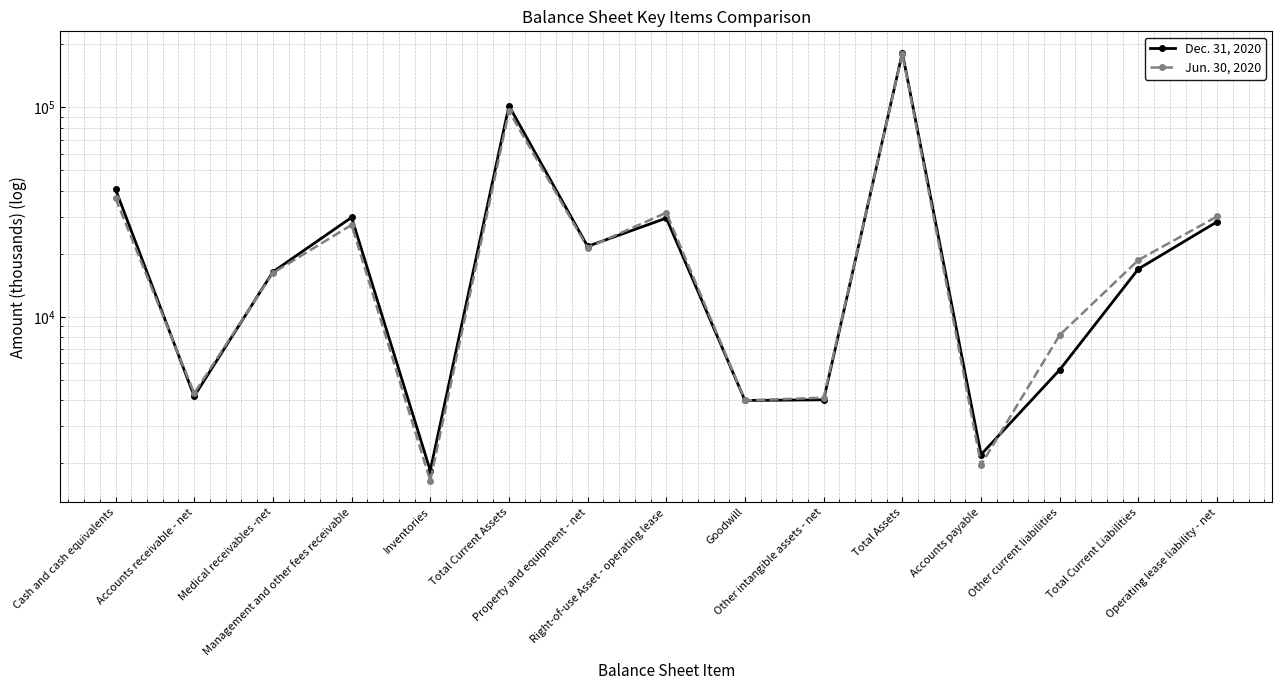

Is it true that Jun. 30, 2020 equals 308881 at Total Assets?

False